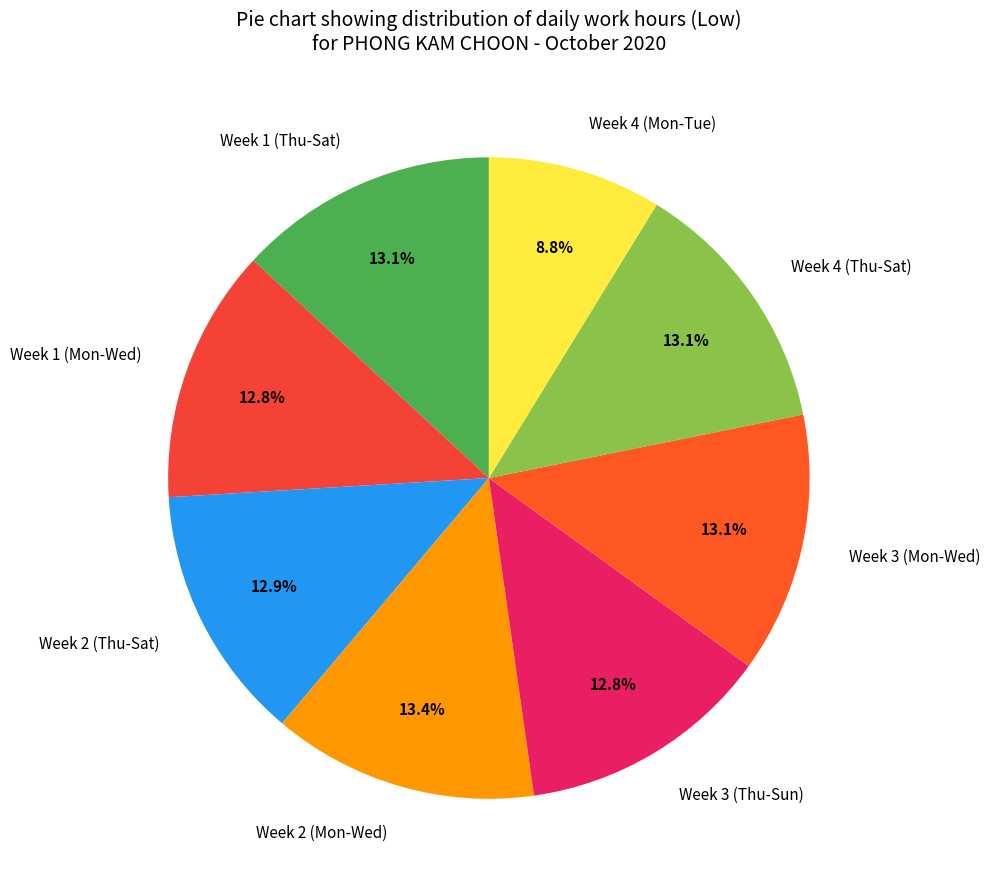

Which category has the smallest portion of the pie?

Week 4 (Mon-Tue)